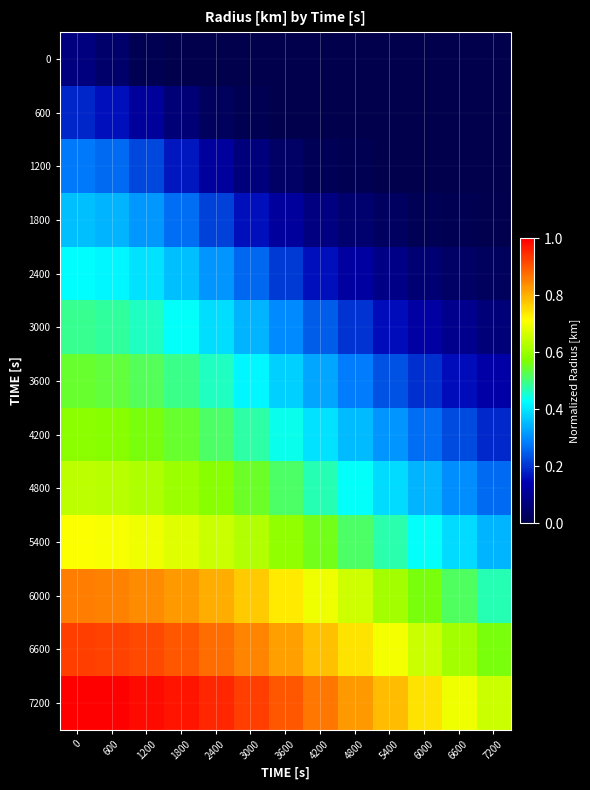

Rank the series at 4200 from lowest to highest value.

0, 600, 1200, 1800, 2400, 3000, 3600, 4200, 4800, 5400, 6000, 6600, 7200